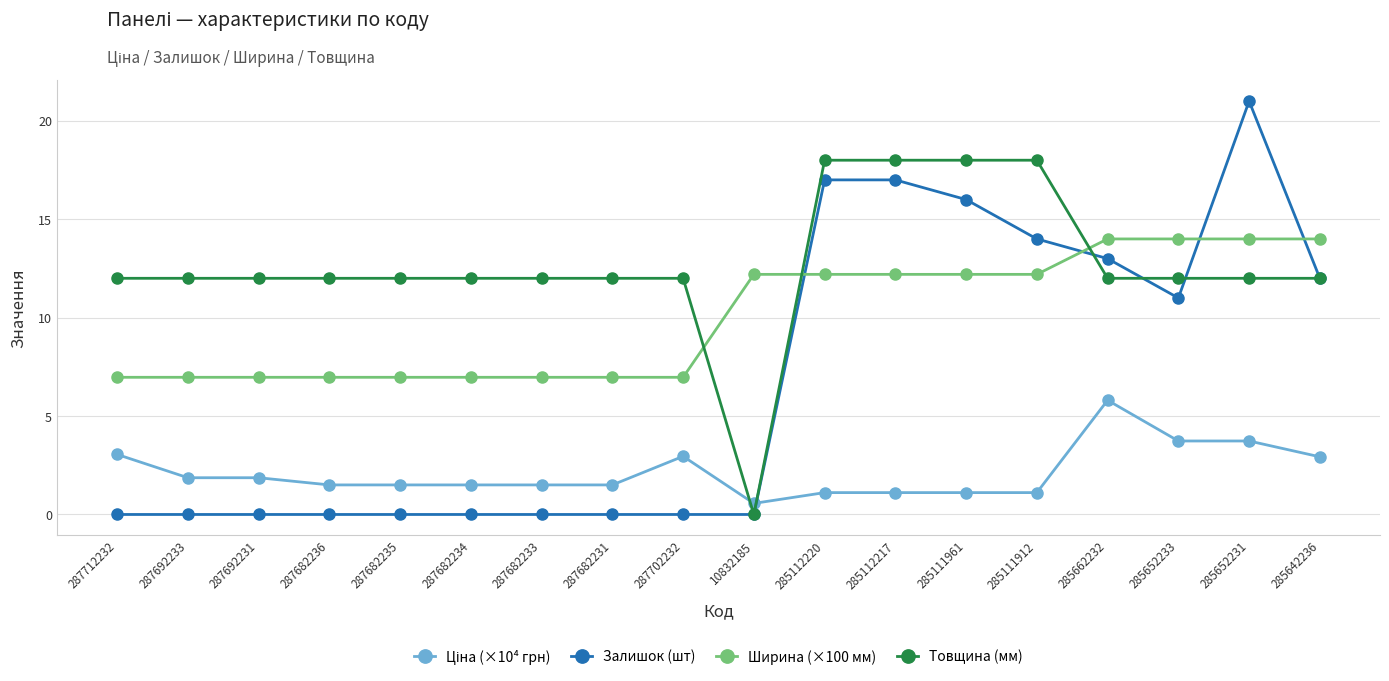

The Залишок (шт) series shows 12.0 at 285642236. True or false?

True